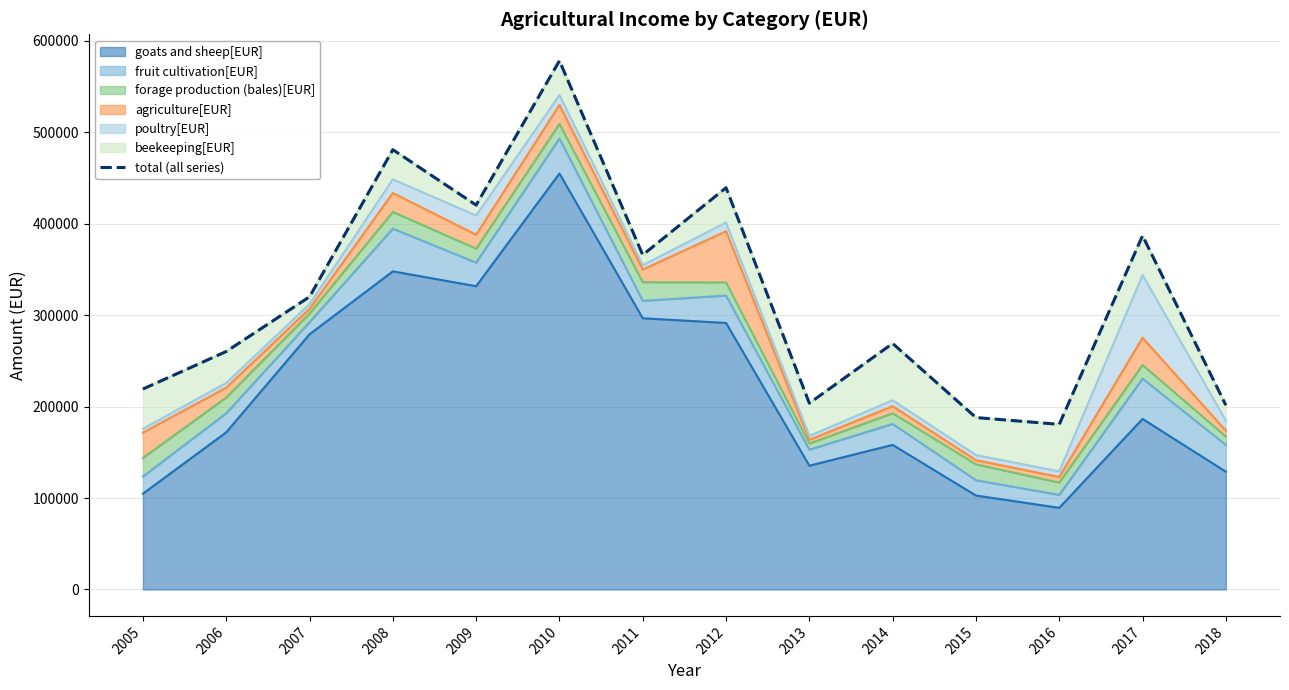

What is the sum of all values?

4513419.5